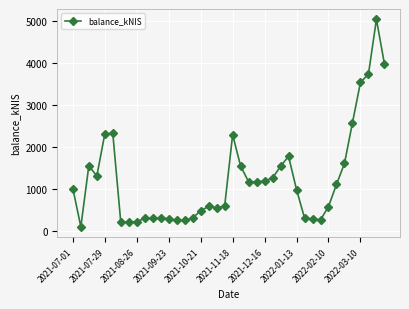

True or false: the data has more than 0 interior local peaks.

True